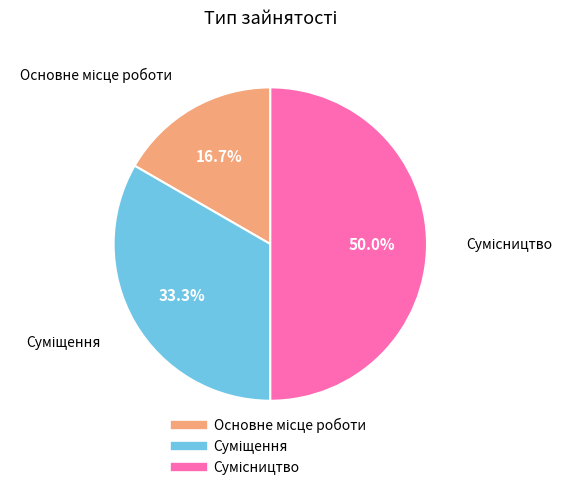

How many slices are in this pie chart?

3